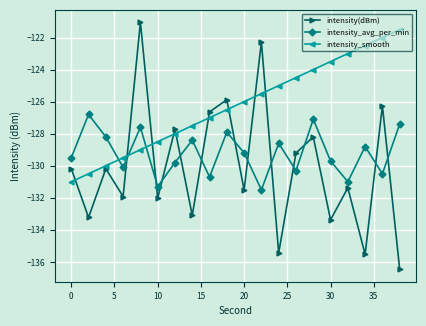

Rank the series by their average value, from lowest to highest.

intensity(dBm), intensity_avg_per_min, intensity_smooth